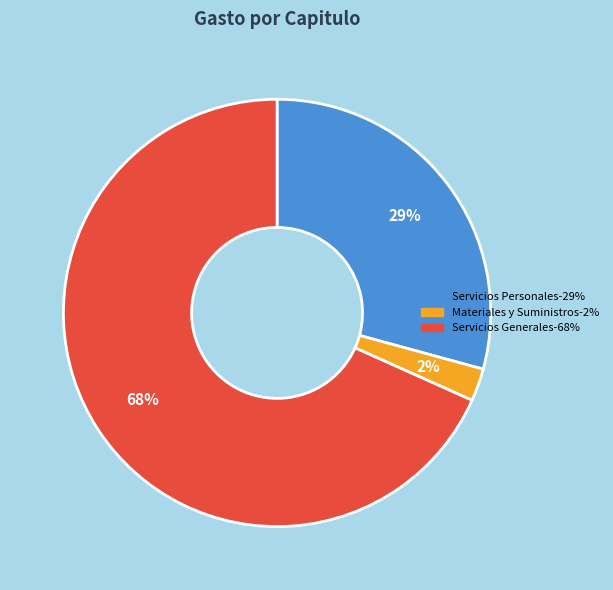

Is there a majority slice in this chart?

Yes